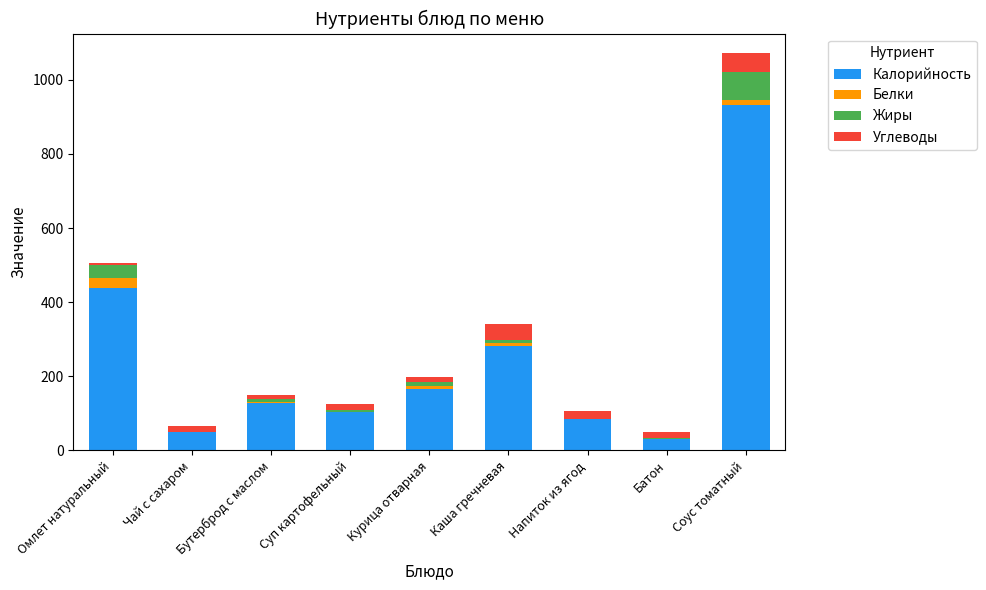

What is the maximum value for Калорийность?

933